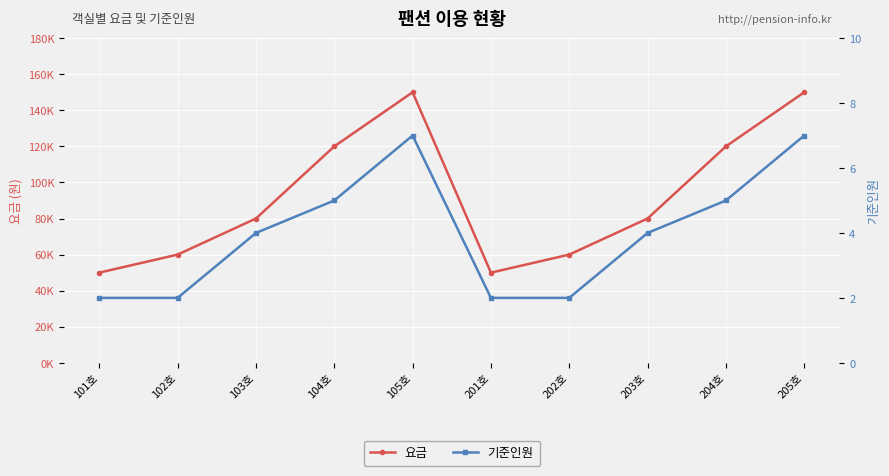

At how many categories does at least one series exceed 104779?

4